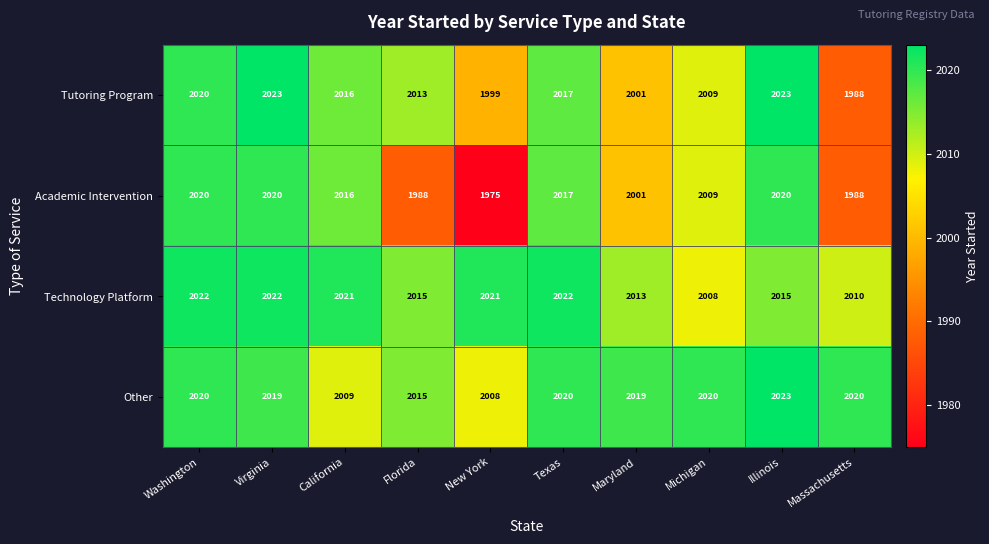

Which series changed the most between Virginia and New York?

Academic Intervention